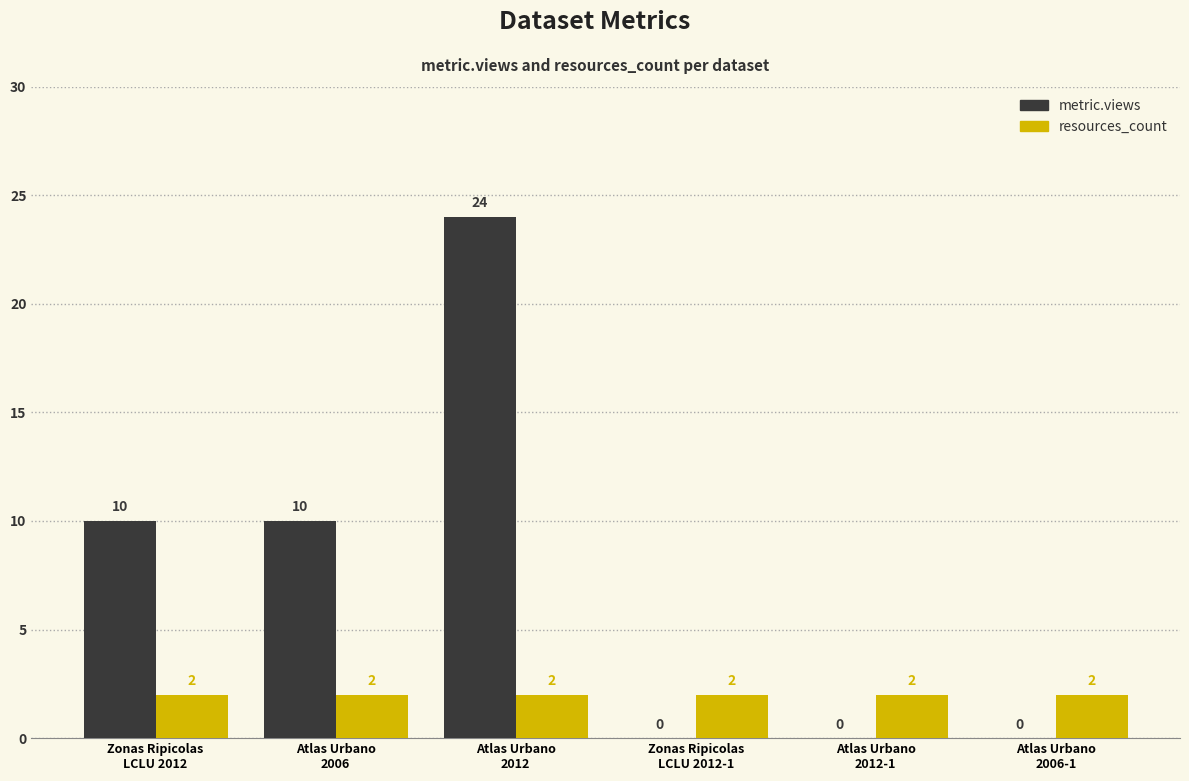

Reading left to right, extract all data points from this chart.

metric.views: 10	10	24	0	0	0
resources_count: 2	2	2	2	2	2